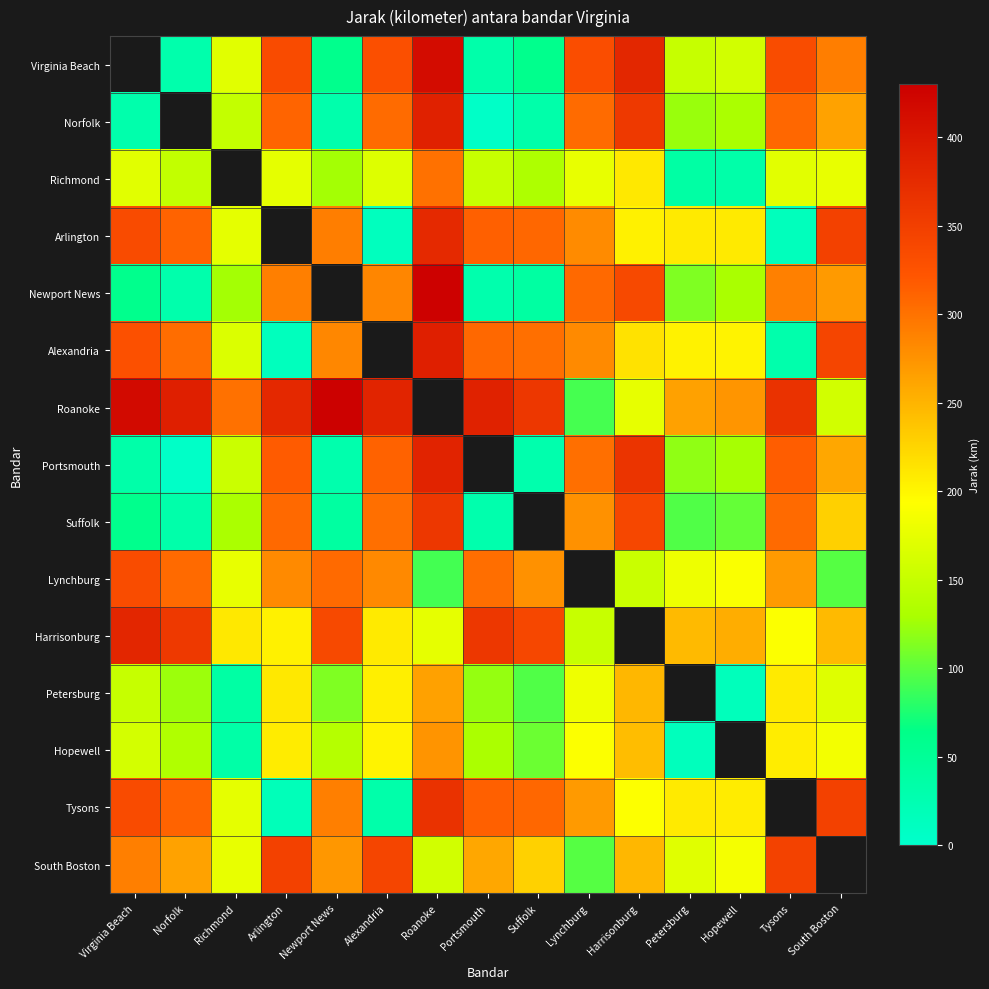

The value of Suffolk at Norfolk is 50.4. True or false?

False